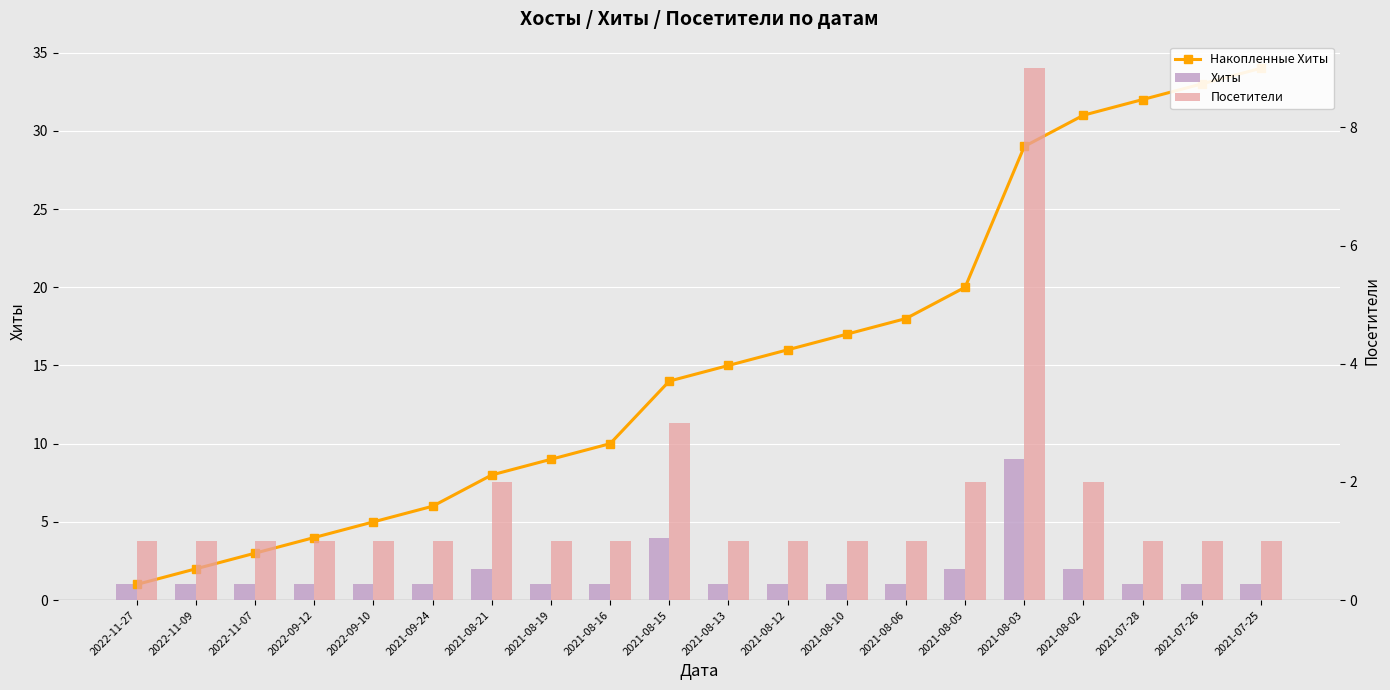

Which series changed the most between 2021-08-19 and 2021-08-13?

Накопленные Хиты